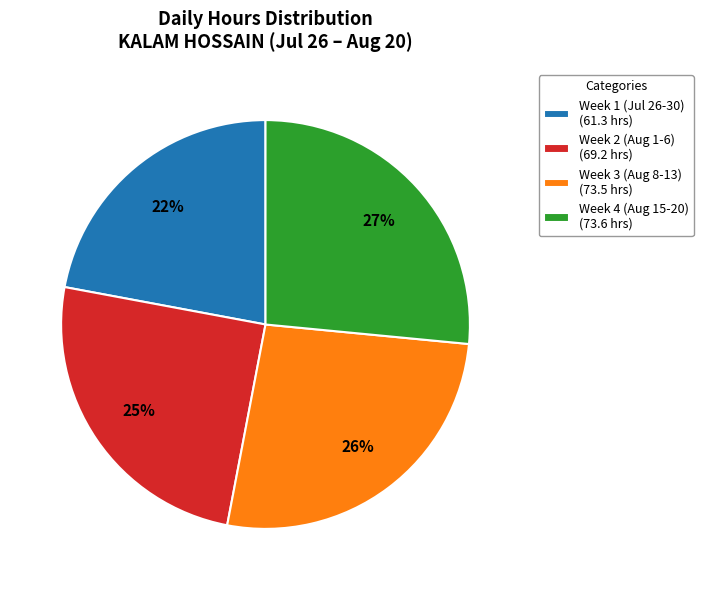

Which category has the smallest portion of the pie?

Week 1 (Jul 26-30) (61.3 hrs)